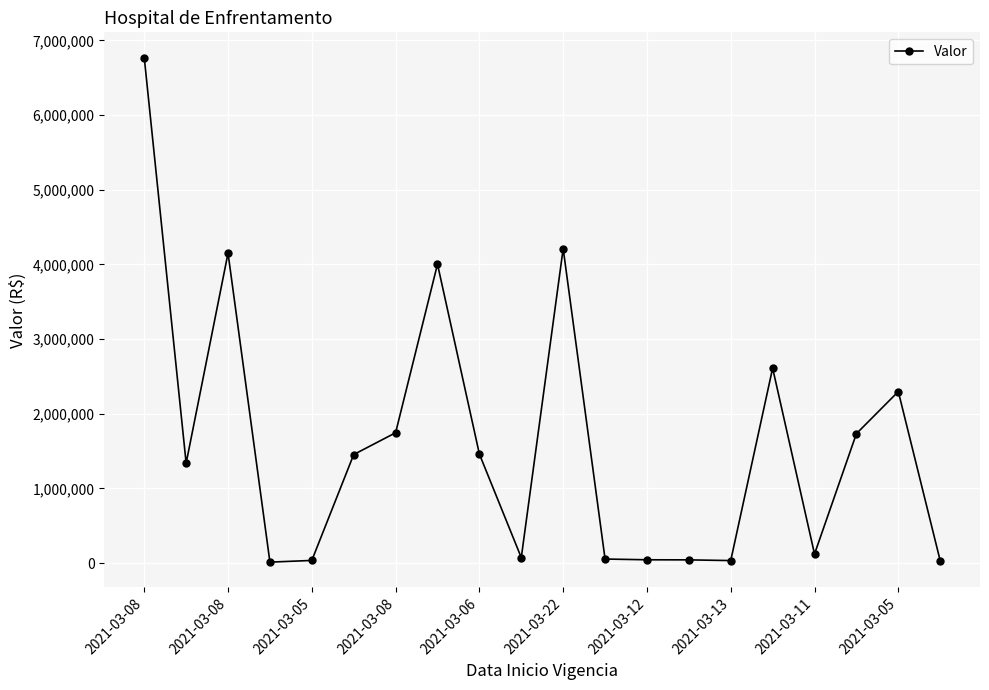

What is the value of the 7th point from the left?

1746043.6